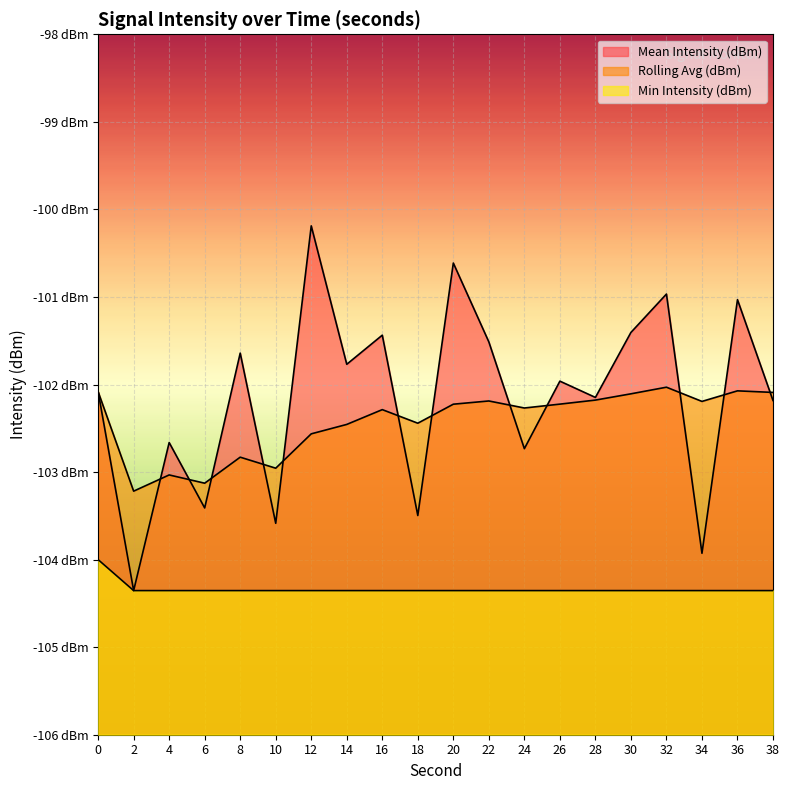

What is the value of the Mean Intensity (dBm) point at the 3rd from the left?

-102.7